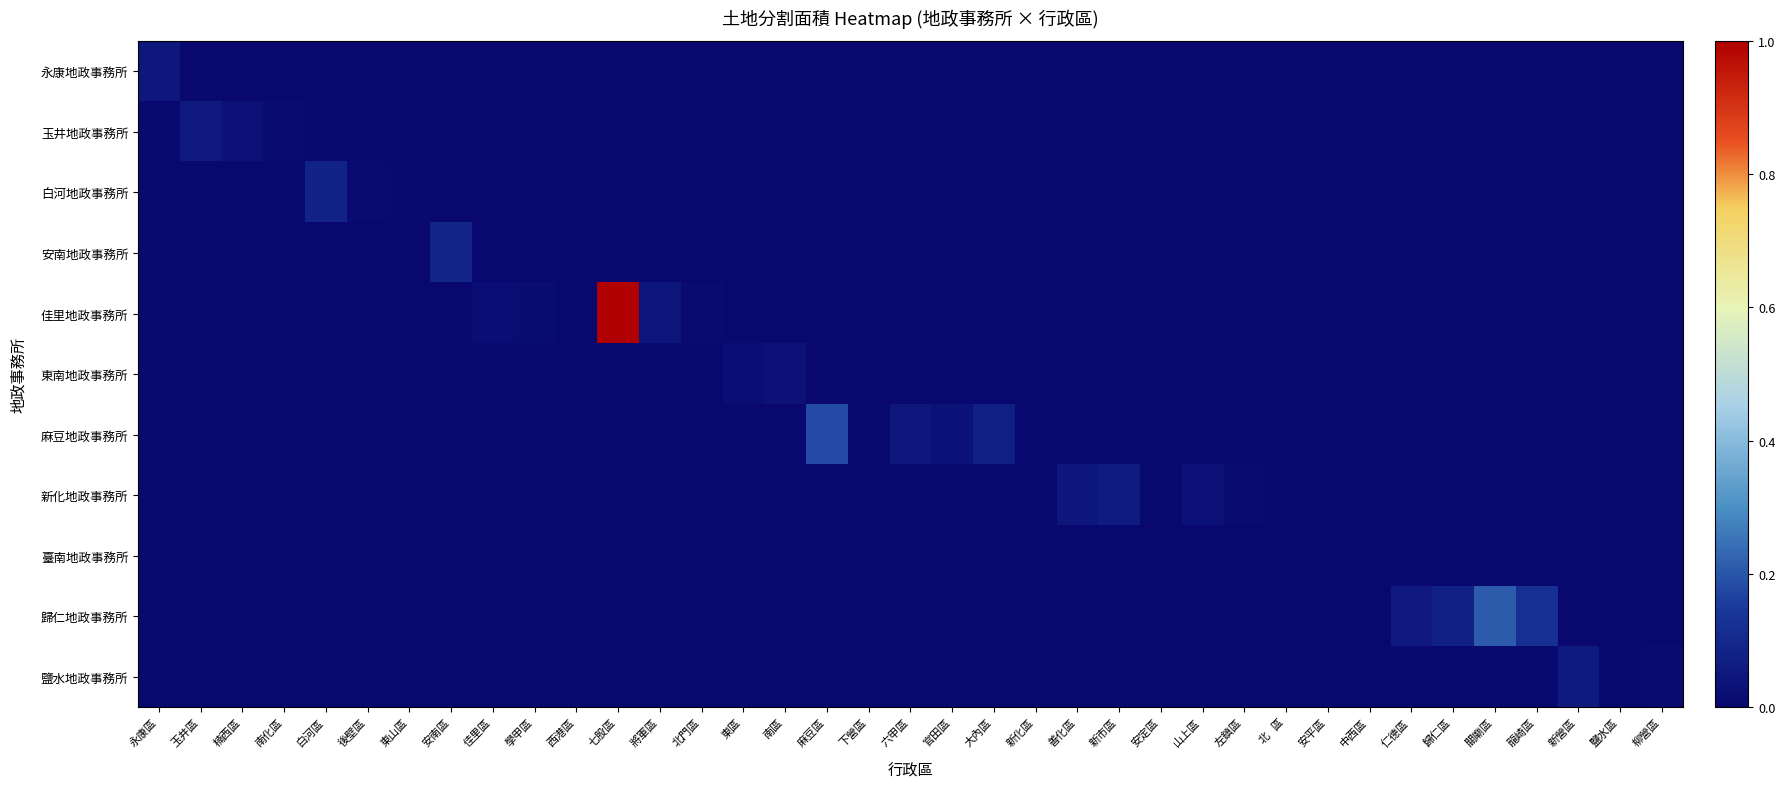

Reading left to right, extract all data points from this chart.

永康地政事務所: 永康區=0.0	玉井區=0.0	楠西區=0.0	南化區=0.0	白河區=0.0	後壁區=0.0	東山區=0.0	安南區=0.0	佳里區=0.0	學甲區=0.0	西港區=0.0	七股區=0.0	將軍區=0.0	北門區=0.0	東區=0.0	南區=0.0	麻豆區=0.0	下營區=0.0	六甲區=0.0	官田區=0.0	大內區=0.0	新化區=0.0	善化區=0.0	新市區=0.0	安定區=0.0	山上區=0.0	左鎮區=0.0	北   區=0.0	安平區=0.0	中西區=0.0	仁德區=0.0	歸仁區=0.0	關廟區=0.0	龍崎區=0.0	新營區=0.0	鹽水區=0.0	柳營區=0.0
玉井地政事務所: 永康區=0.0	玉井區=0.1	楠西區=0.0	南化區=0.0	白河區=0.0	後壁區=0.0	東山區=0.0	安南區=0.0	佳里區=0.0	學甲區=0.0	西港區=0.0	七股區=0.0	將軍區=0.0	北門區=0.0	東區=0.0	南區=0.0	麻豆區=0.0	下營區=0.0	六甲區=0.0	官田區=0.0	大內區=0.0	新化區=0.0	善化區=0.0	新市區=0.0	安定區=0.0	山上區=0.0	左鎮區=0.0	北   區=0.0	安平區=0.0	中西區=0.0	仁德區=0.0	歸仁區=0.0	關廟區=0.0	龍崎區=0.0	新營區=0.0	鹽水區=0.0	柳營區=0.0
白河地政事務所: 永康區=0.0	玉井區=0.0	楠西區=0.0	南化區=0.0	白河區=0.1	後壁區=0.0	東山區=0.0	安南區=0.0	佳里區=0.0	學甲區=0.0	西港區=0.0	七股區=0.0	將軍區=0.0	北門區=0.0	東區=0.0	南區=0.0	麻豆區=0.0	下營區=0.0	六甲區=0.0	官田區=0.0	大內區=0.0	新化區=0.0	善化區=0.0	新市區=0.0	安定區=0.0	山上區=0.0	左鎮區=0.0	北   區=0.0	安平區=0.0	中西區=0.0	仁德區=0.0	歸仁區=0.0	關廟區=0.0	龍崎區=0.0	新營區=0.0	鹽水區=0.0	柳營區=0.0
安南地政事務所: 永康區=0.0	玉井區=0.0	楠西區=0.0	南化區=0.0	白河區=0.0	後壁區=0.0	東山區=0.0	安南區=0.1	佳里區=0.0	學甲區=0.0	西港區=0.0	七股區=0.0	將軍區=0.0	北門區=0.0	東區=0.0	南區=0.0	麻豆區=0.0	下營區=0.0	六甲區=0.0	官田區=0.0	大內區=0.0	新化區=0.0	善化區=0.0	新市區=0.0	安定區=0.0	山上區=0.0	左鎮區=0.0	北   區=0.0	安平區=0.0	中西區=0.0	仁德區=0.0	歸仁區=0.0	關廟區=0.0	龍崎區=0.0	新營區=0.0	鹽水區=0.0	柳營區=0.0
佳里地政事務所: 永康區=0.0	玉井區=0.0	楠西區=0.0	南化區=0.0	白河區=0.0	後壁區=0.0	東山區=0.0	安南區=0.0	佳里區=0.0	學甲區=0.0	西港區=0.0	七股區=1.0	將軍區=0.0	北門區=0.0	東區=0.0	南區=0.0	麻豆區=0.0	下營區=0.0	六甲區=0.0	官田區=0.0	大內區=0.0	新化區=0.0	善化區=0.0	新市區=0.0	安定區=0.0	山上區=0.0	左鎮區=0.0	北   區=0.0	安平區=0.0	中西區=0.0	仁德區=0.0	歸仁區=0.0	關廟區=0.0	龍崎區=0.0	新營區=0.0	鹽水區=0.0	柳營區=0.0
東南地政事務所: 永康區=0.0	玉井區=0.0	楠西區=0.0	南化區=0.0	白河區=0.0	後壁區=0.0	東山區=0.0	安南區=0.0	佳里區=0.0	學甲區=0.0	西港區=0.0	七股區=0.0	將軍區=0.0	北門區=0.0	東區=0.0	南區=0.0	麻豆區=0.0	下營區=0.0	六甲區=0.0	官田區=0.0	大內區=0.0	新化區=0.0	善化區=0.0	新市區=0.0	安定區=0.0	山上區=0.0	左鎮區=0.0	北   區=0.0	安平區=0.0	中西區=0.0	仁德區=0.0	歸仁區=0.0	關廟區=0.0	龍崎區=0.0	新營區=0.0	鹽水區=0.0	柳營區=0.0
麻豆地政事務所: 永康區=0.0	玉井區=0.0	楠西區=0.0	南化區=0.0	白河區=0.0	後壁區=0.0	東山區=0.0	安南區=0.0	佳里區=0.0	學甲區=0.0	西港區=0.0	七股區=0.0	將軍區=0.0	北門區=0.0	東區=0.0	南區=0.0	麻豆區=0.2	下營區=0.0	六甲區=0.0	官田區=0.0	大內區=0.1	新化區=0.0	善化區=0.0	新市區=0.0	安定區=0.0	山上區=0.0	左鎮區=0.0	北   區=0.0	安平區=0.0	中西區=0.0	仁德區=0.0	歸仁區=0.0	關廟區=0.0	龍崎區=0.0	新營區=0.0	鹽水區=0.0	柳營區=0.0
新化地政事務所: 永康區=0.0	玉井區=0.0	楠西區=0.0	南化區=0.0	白河區=0.0	後壁區=0.0	東山區=0.0	安南區=0.0	佳里區=0.0	學甲區=0.0	西港區=0.0	七股區=0.0	將軍區=0.0	北門區=0.0	東區=0.0	南區=0.0	麻豆區=0.0	下營區=0.0	六甲區=0.0	官田區=0.0	大內區=0.0	新化區=0.0	善化區=0.0	新市區=0.1	安定區=0.0	山上區=0.0	左鎮區=0.0	北   區=0.0	安平區=0.0	中西區=0.0	仁德區=0.0	歸仁區=0.0	關廟區=0.0	龍崎區=0.0	新營區=0.0	鹽水區=0.0	柳營區=0.0
臺南地政事務所: 永康區=0.0	玉井區=0.0	楠西區=0.0	南化區=0.0	白河區=0.0	後壁區=0.0	東山區=0.0	安南區=0.0	佳里區=0.0	學甲區=0.0	西港區=0.0	七股區=0.0	將軍區=0.0	北門區=0.0	東區=0.0	南區=0.0	麻豆區=0.0	下營區=0.0	六甲區=0.0	官田區=0.0	大內區=0.0	新化區=0.0	善化區=0.0	新市區=0.0	安定區=0.0	山上區=0.0	左鎮區=0.0	北   區=0.0	安平區=0.0	中西區=0.0	仁德區=0.0	歸仁區=0.0	關廟區=0.0	龍崎區=0.0	新營區=0.0	鹽水區=0.0	柳營區=0.0
歸仁地政事務所: 永康區=0.0	玉井區=0.0	楠西區=0.0	南化區=0.0	白河區=0.0	後壁區=0.0	東山區=0.0	安南區=0.0	佳里區=0.0	學甲區=0.0	西港區=0.0	七股區=0.0	將軍區=0.0	北門區=0.0	東區=0.0	南區=0.0	麻豆區=0.0	下營區=0.0	六甲區=0.0	官田區=0.0	大內區=0.0	新化區=0.0	善化區=0.0	新市區=0.0	安定區=0.0	山上區=0.0	左鎮區=0.0	北   區=0.0	安平區=0.0	中西區=0.0	仁德區=0.1	歸仁區=0.1	關廟區=0.2	龍崎區=0.1	新營區=0.0	鹽水區=0.0	柳營區=0.0
鹽水地政事務所: 永康區=0.0	玉井區=0.0	楠西區=0.0	南化區=0.0	白河區=0.0	後壁區=0.0	東山區=0.0	安南區=0.0	佳里區=0.0	學甲區=0.0	西港區=0.0	七股區=0.0	將軍區=0.0	北門區=0.0	東區=0.0	南區=0.0	麻豆區=0.0	下營區=0.0	六甲區=0.0	官田區=0.0	大內區=0.0	新化區=0.0	善化區=0.0	新市區=0.0	安定區=0.0	山上區=0.0	左鎮區=0.0	北   區=0.0	安平區=0.0	中西區=0.0	仁德區=0.0	歸仁區=0.0	關廟區=0.0	龍崎區=0.0	新營區=0.1	鹽水區=0.0	柳營區=0.0